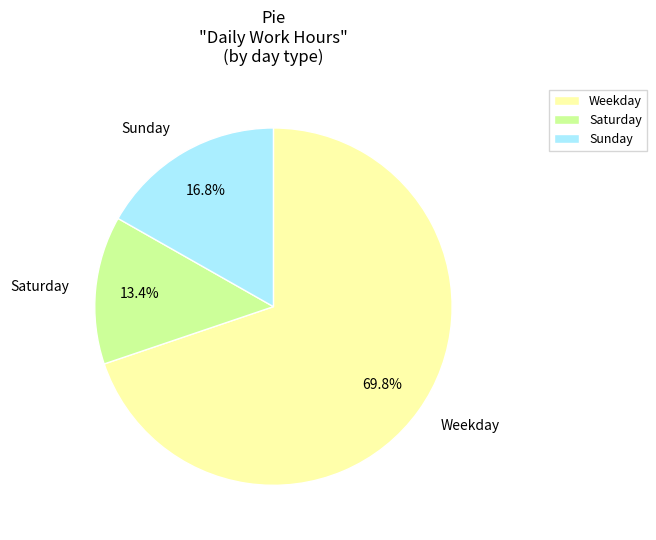

Rank the categories by value from lowest to highest.

Saturday, Sunday, Weekday